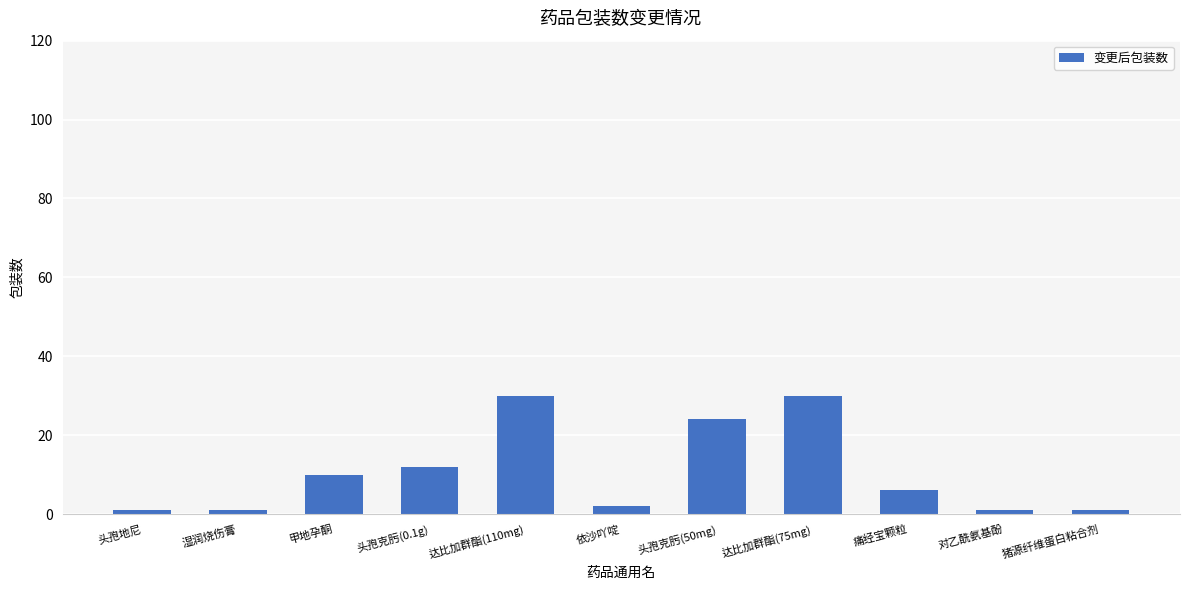

What is the sum of the values at 头孢地尼 and 甲地孕酮?

11